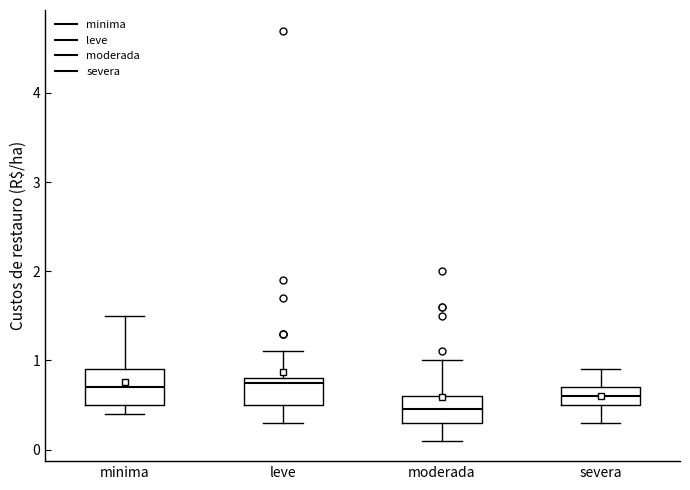

Reading left to right, read every box against the y-axis: the position of its median line, the range the box covers, and the ends of its whiskers. The values are not printed on the chart, so give them approximately, as read against the axis.

minima: median 0.7, box 0.5 to 0.9, whiskers 0.4 to 1.5
leve: median 0.8 (just below the box's upper edge), box 0.5 to 0.8, whiskers 0.3 to 1.1
moderada: median 0.5, box 0.3 to 0.6, whiskers 0.1 to 1.0
severa: median 0.6, box 0.5 to 0.7, whiskers 0.3 to 0.9